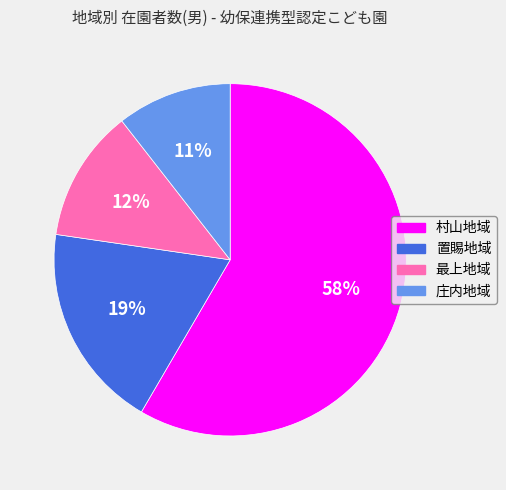

Is there a majority slice in this chart?

Yes